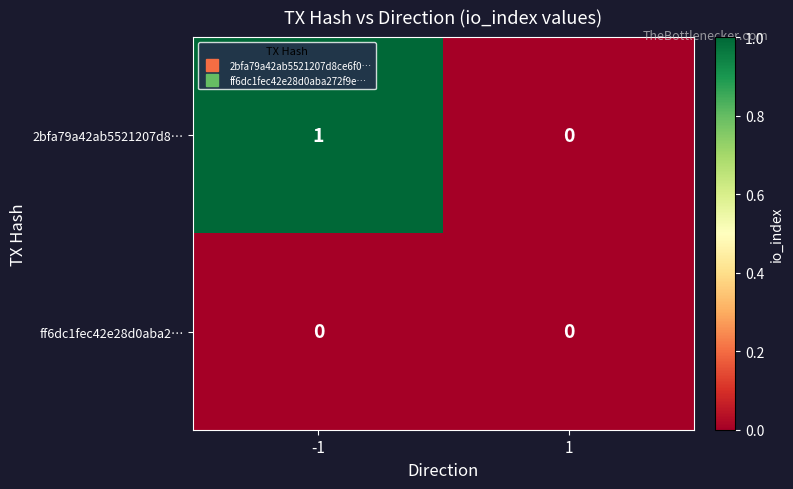

Rank the series by their maximum value, from highest to lowest.

2bfa79a42ab5521207d8…, ff6dc1fec42e28d0aba2…